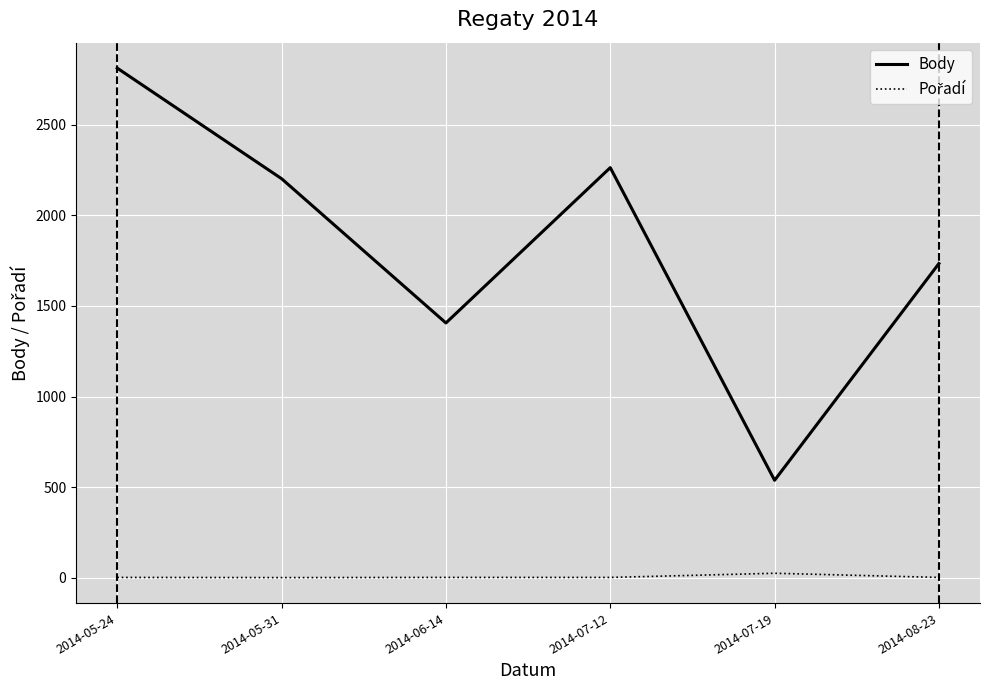

Which category has the highest value in the Body series?

2014-05-24